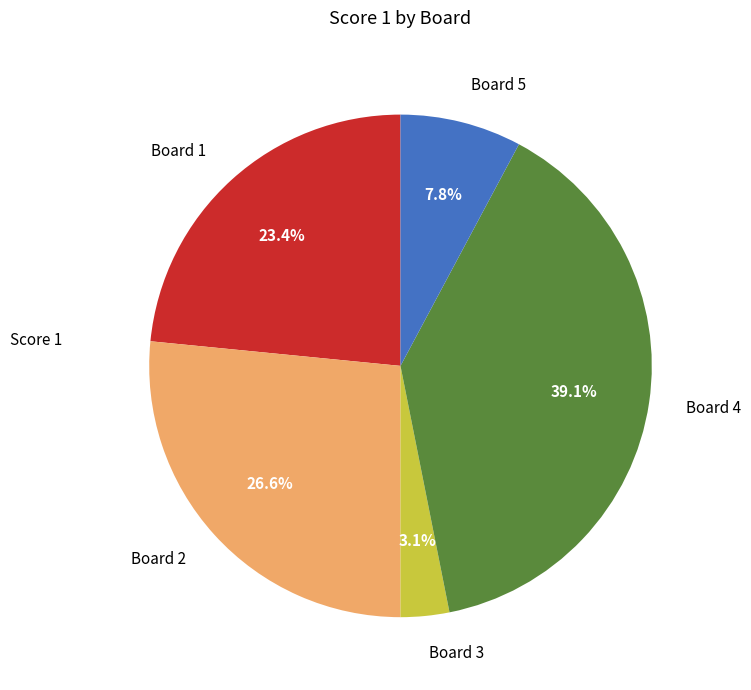

Is Board 5 the majority of the pie?

No